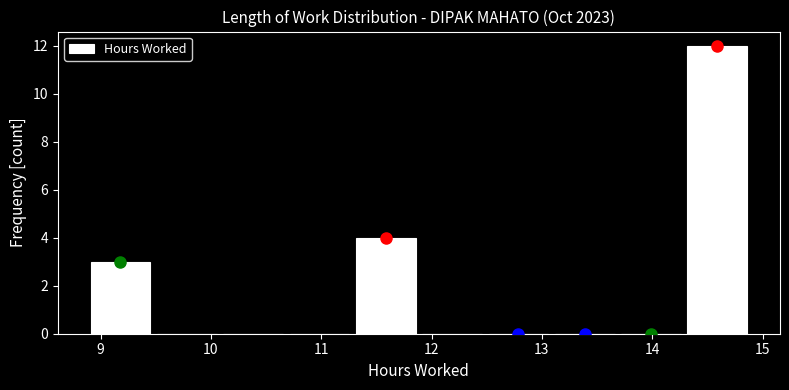

What is the height of the bar covering 14.3 to 14.9 on the x-axis? Neither the bar edges nor the heights are printed on the chart, so give them approximately, as read against the axes.

12